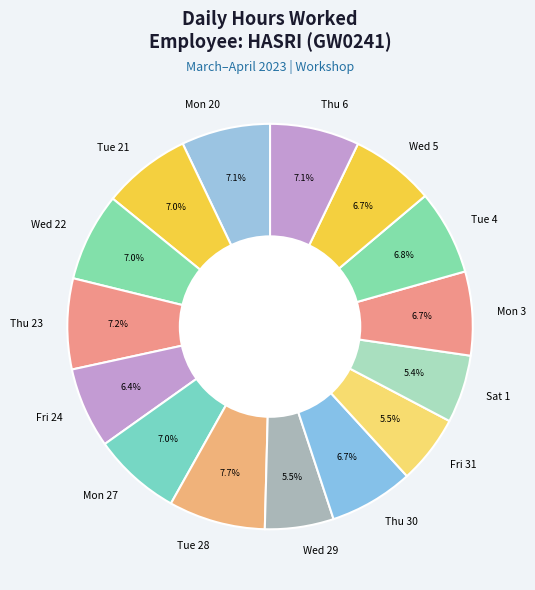

To the nearest percent, what is the average slice percentage?

7%